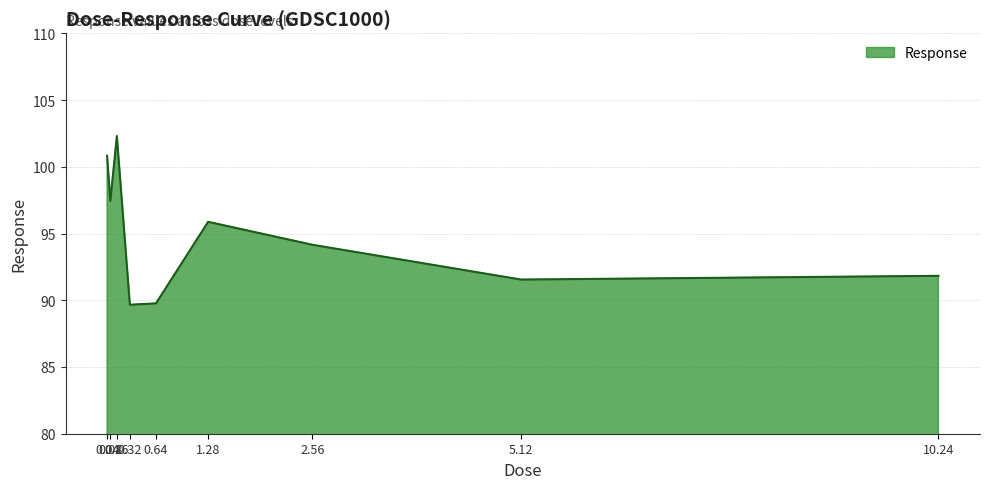

Where does the data first go above 94?

0.04